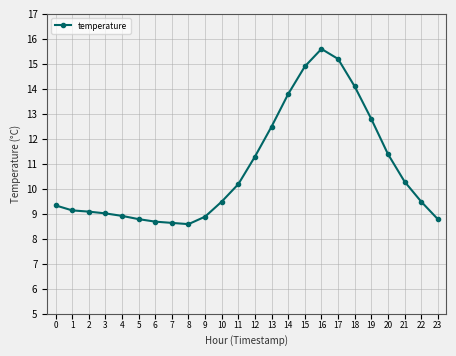

What is the difference between the maximum and minimum values?

7.0